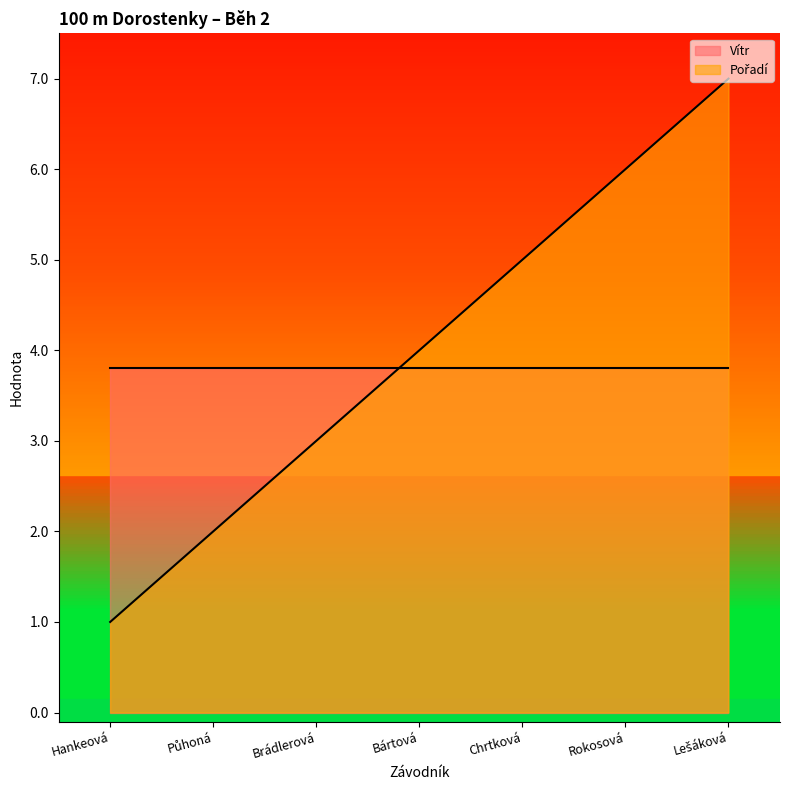

The value at Půhoná is 3. True or false?

False